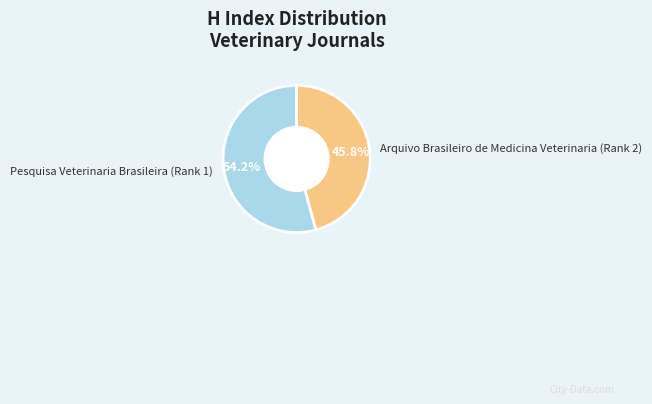

Rank the categories by value from lowest to highest.

Arquivo Brasileiro de Medicina Veterinaria (Rank 2), Pesquisa Veterinaria Brasileira (Rank 1)